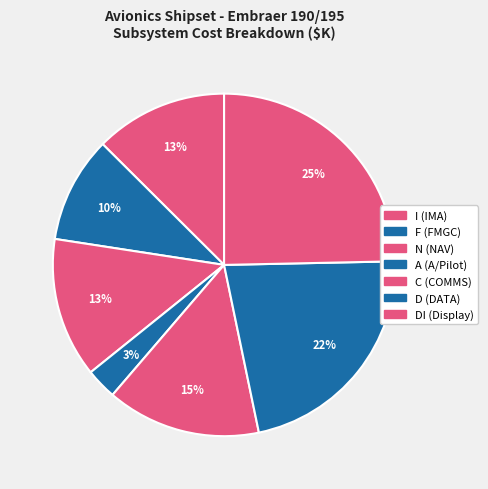

Is it true that D (DATA) is 31% of the pie?

False